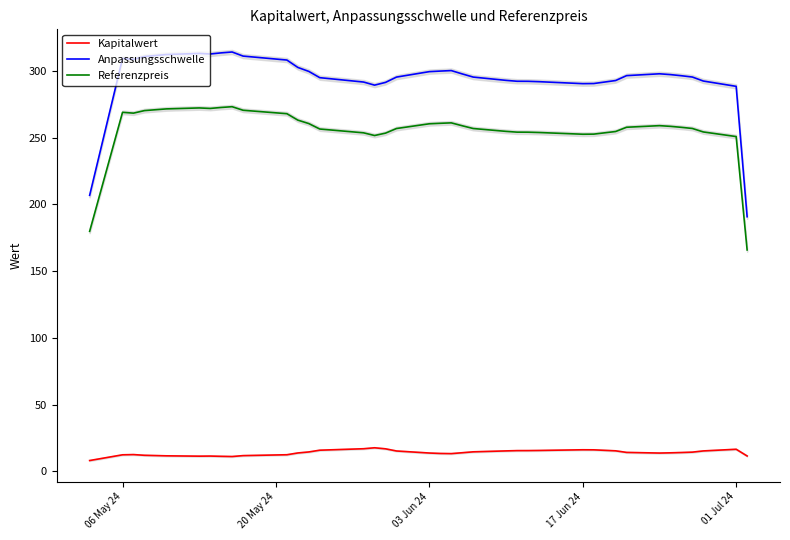

What is the minimum value for Kapitalwert?

8.1